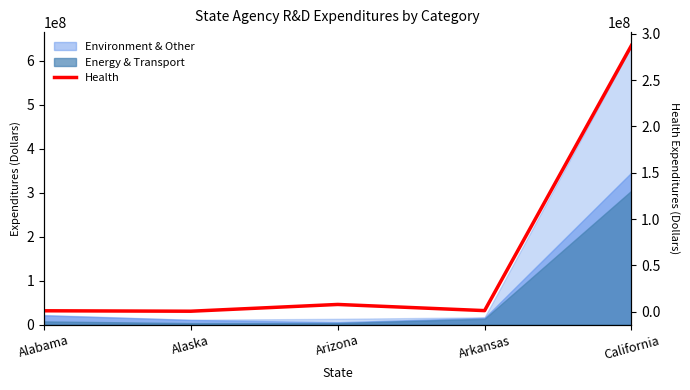

How many lines are shown in the chart?

1